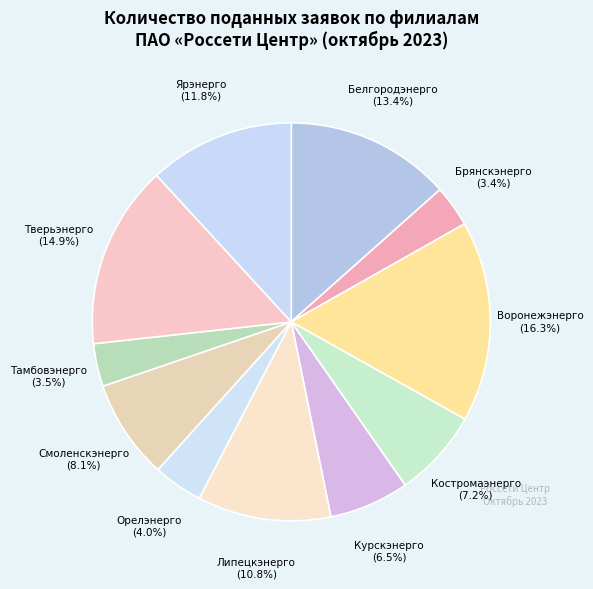

Count the number of slices in the pie.

11